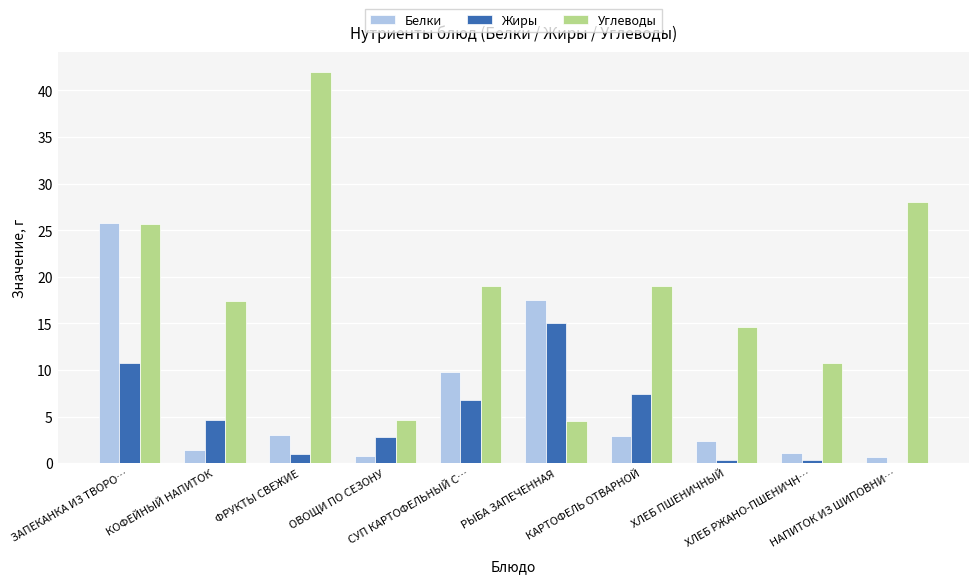

Which series has the largest total across all categories?

Углеводы